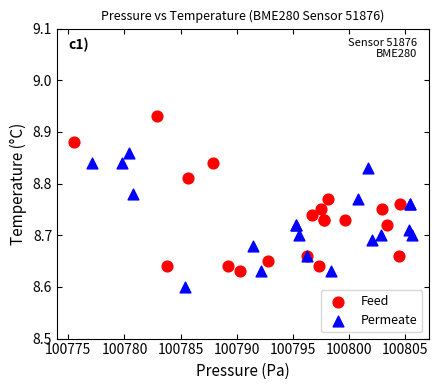

Which series reaches the minimum Y coordinate?

Permeate